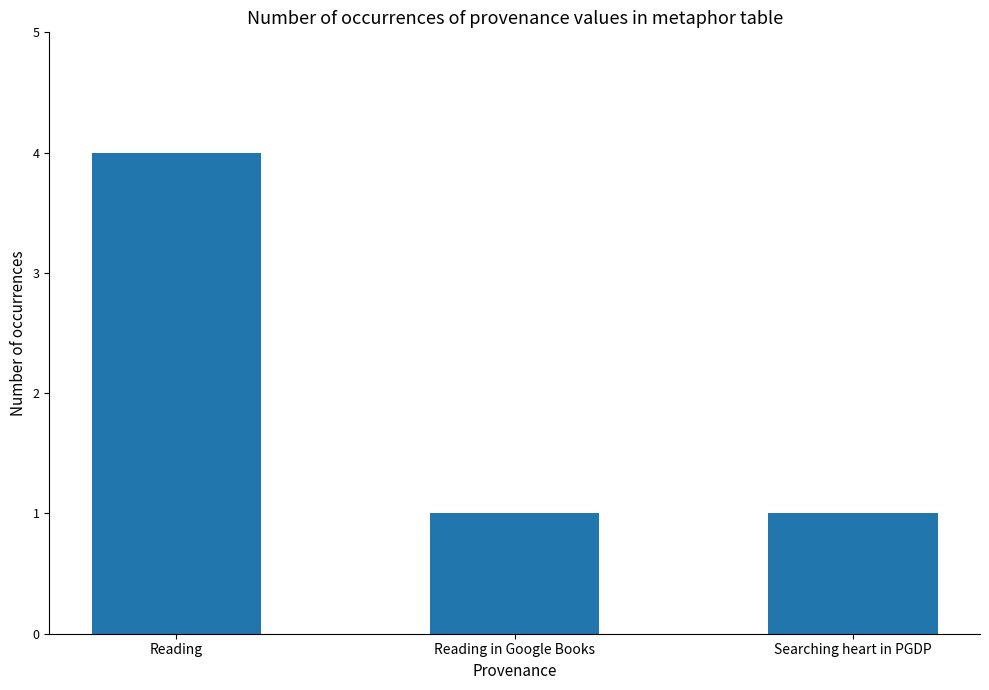

What is the greatest value displayed?

4